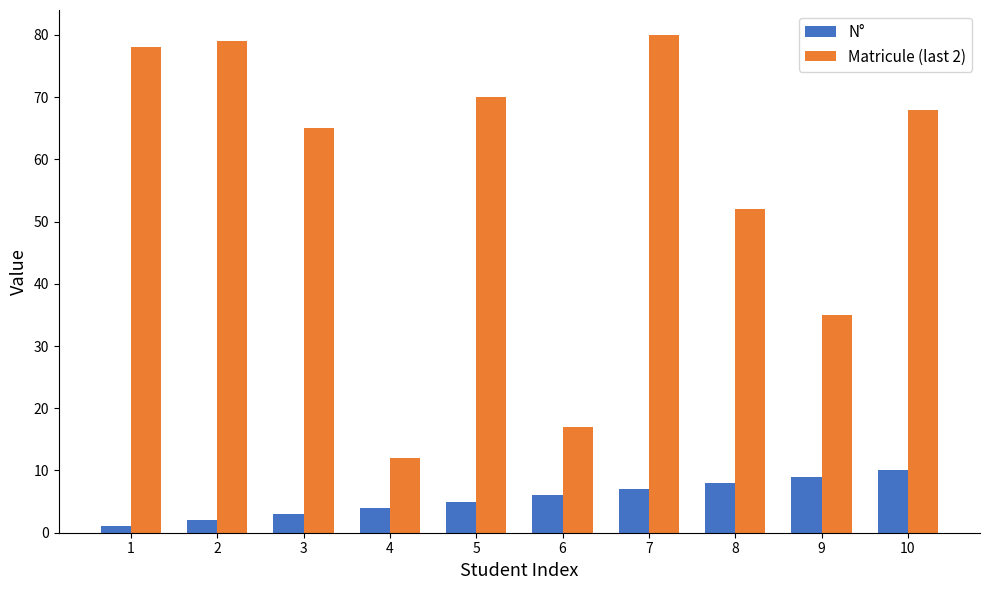

Where does the Matricule (last 2) series first go above 68?

1